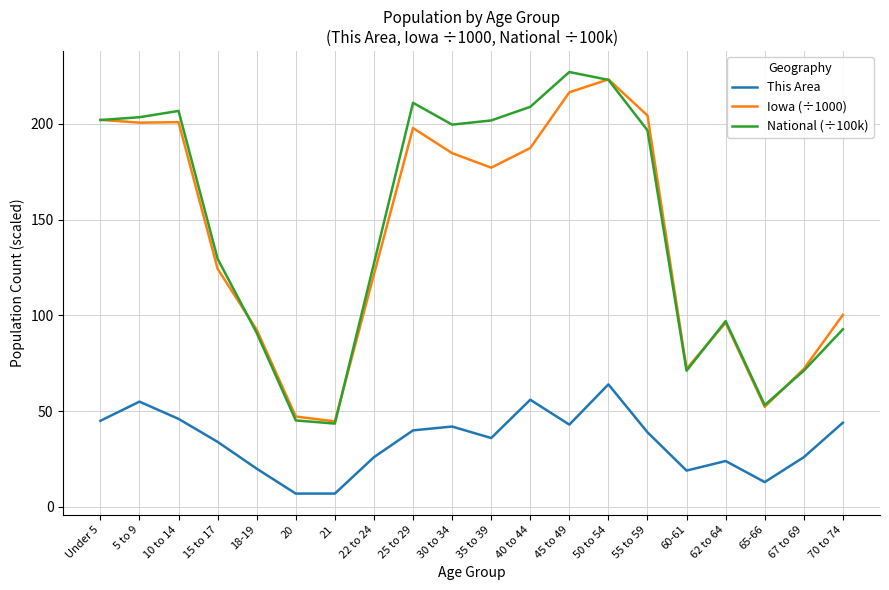

The value of Iowa (÷1000) at 62 to 64 is 162.6. True or false?

False